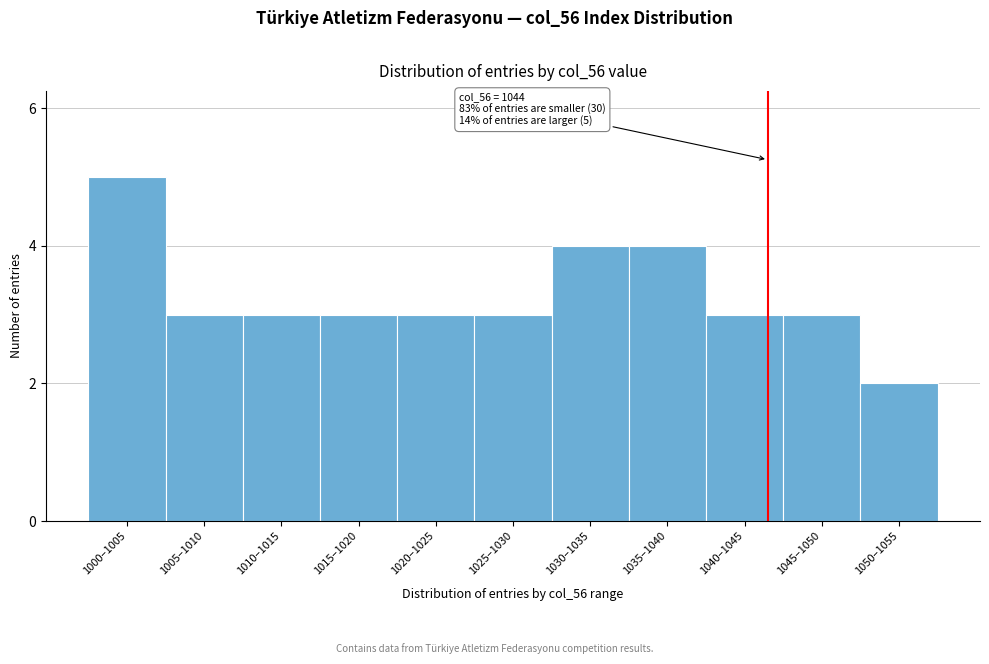

Reading left to right, list all the values displayed in this chart.

5	3	3	3	3	3	4	4	3	3	2